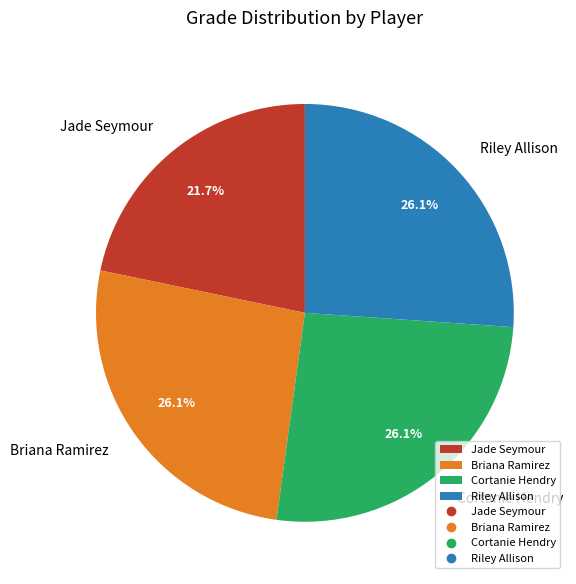

The Riley Allison slice represents 36% of the pie. True or false?

False